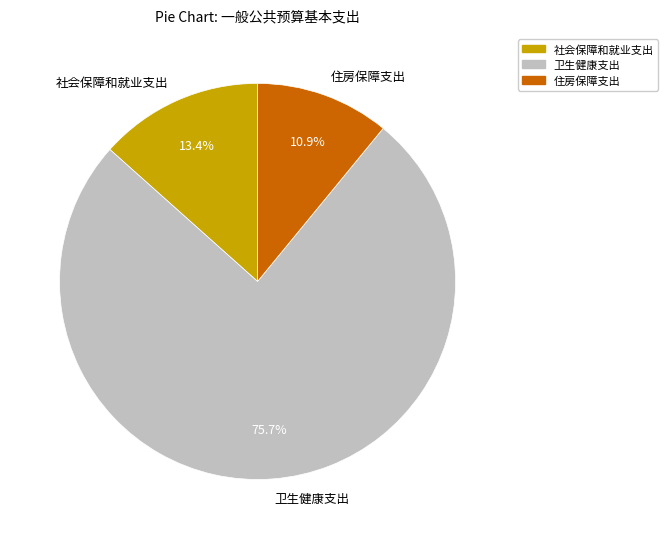

How many segments does this pie chart have?

3